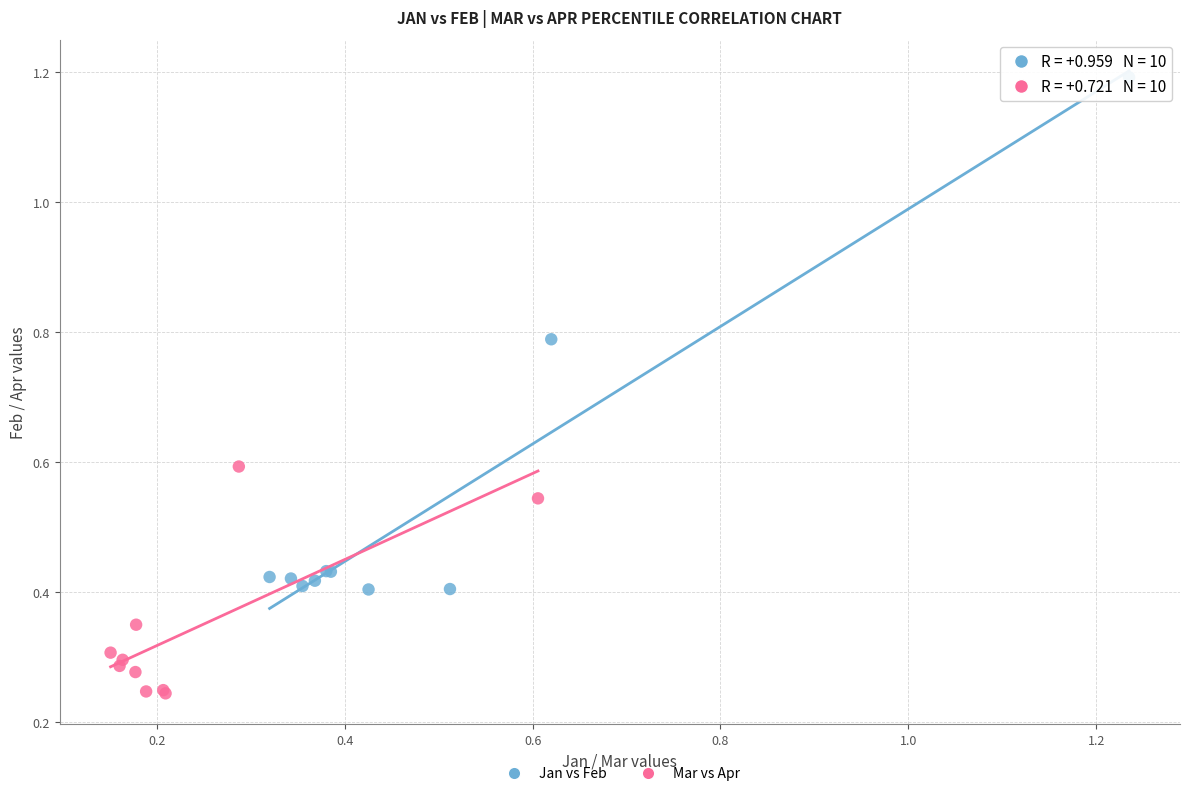

Which series contains the lowest Y value?

Mar vs Apr